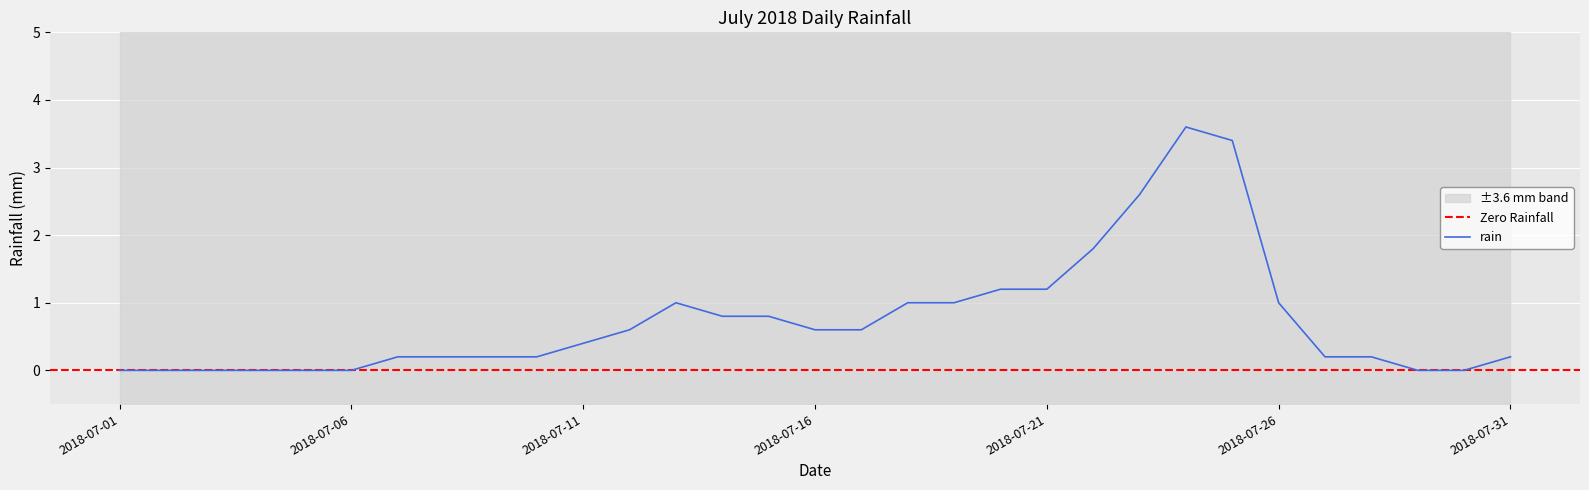

Where is the data nearest to the value 1?

2018-07-13